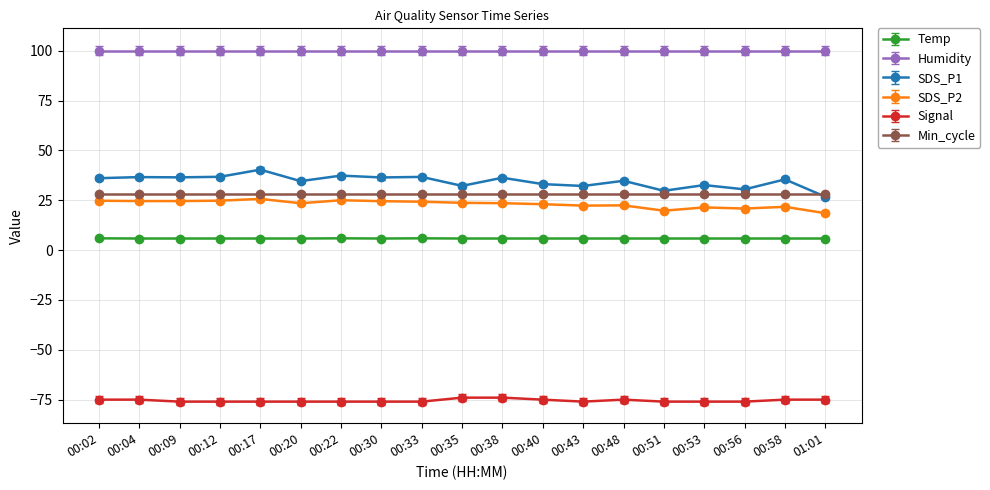

True or false: SDS_P1 has more than 1 points higher than both neighbors.

True